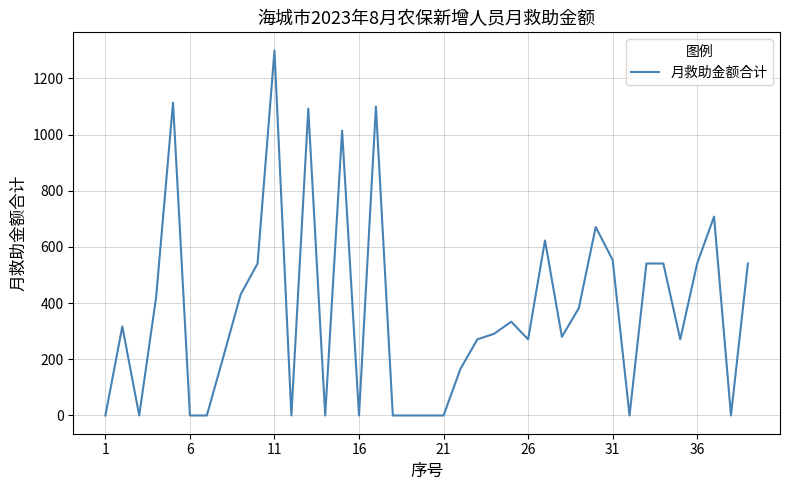

What is the difference between the maximum and minimum values?

1299